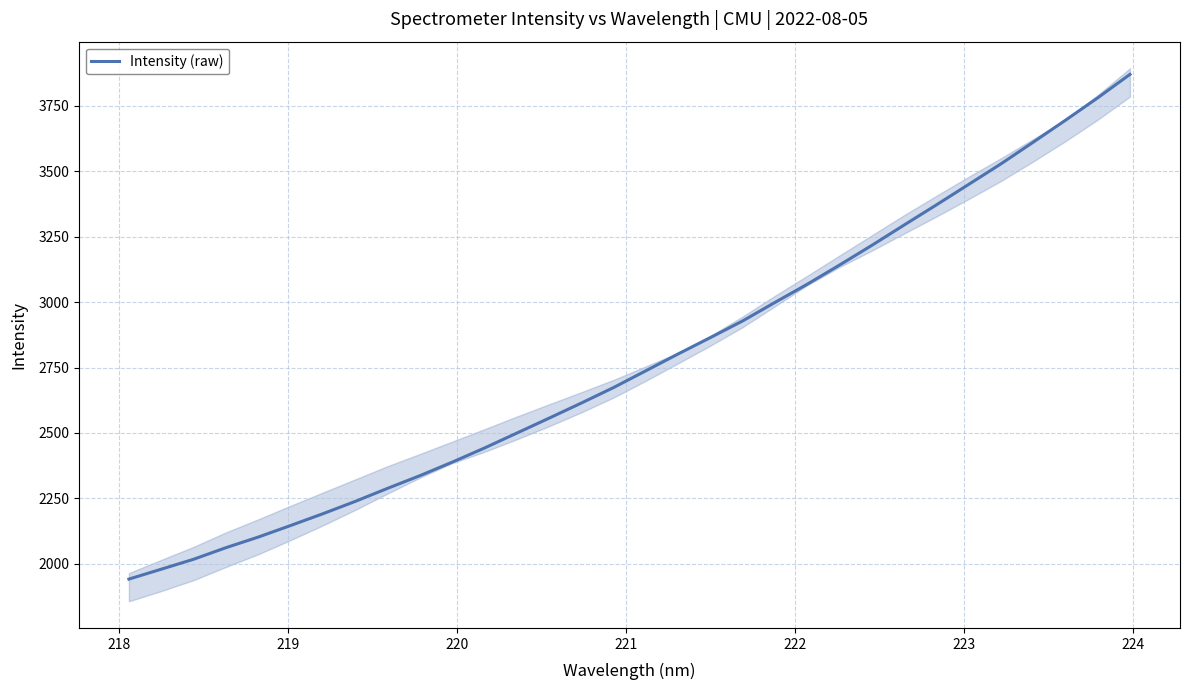

True or false: the data has more than 2 interior local peaks.

False